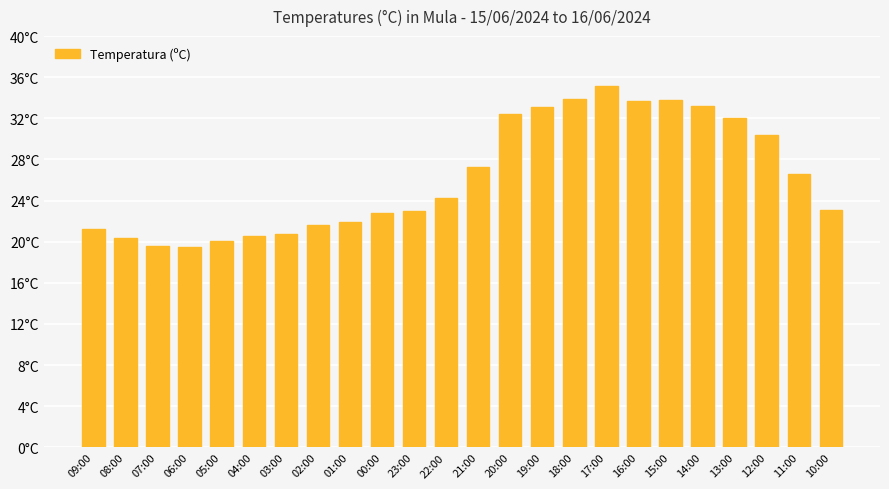

What is the value of the 8th bar from the left?

21.6